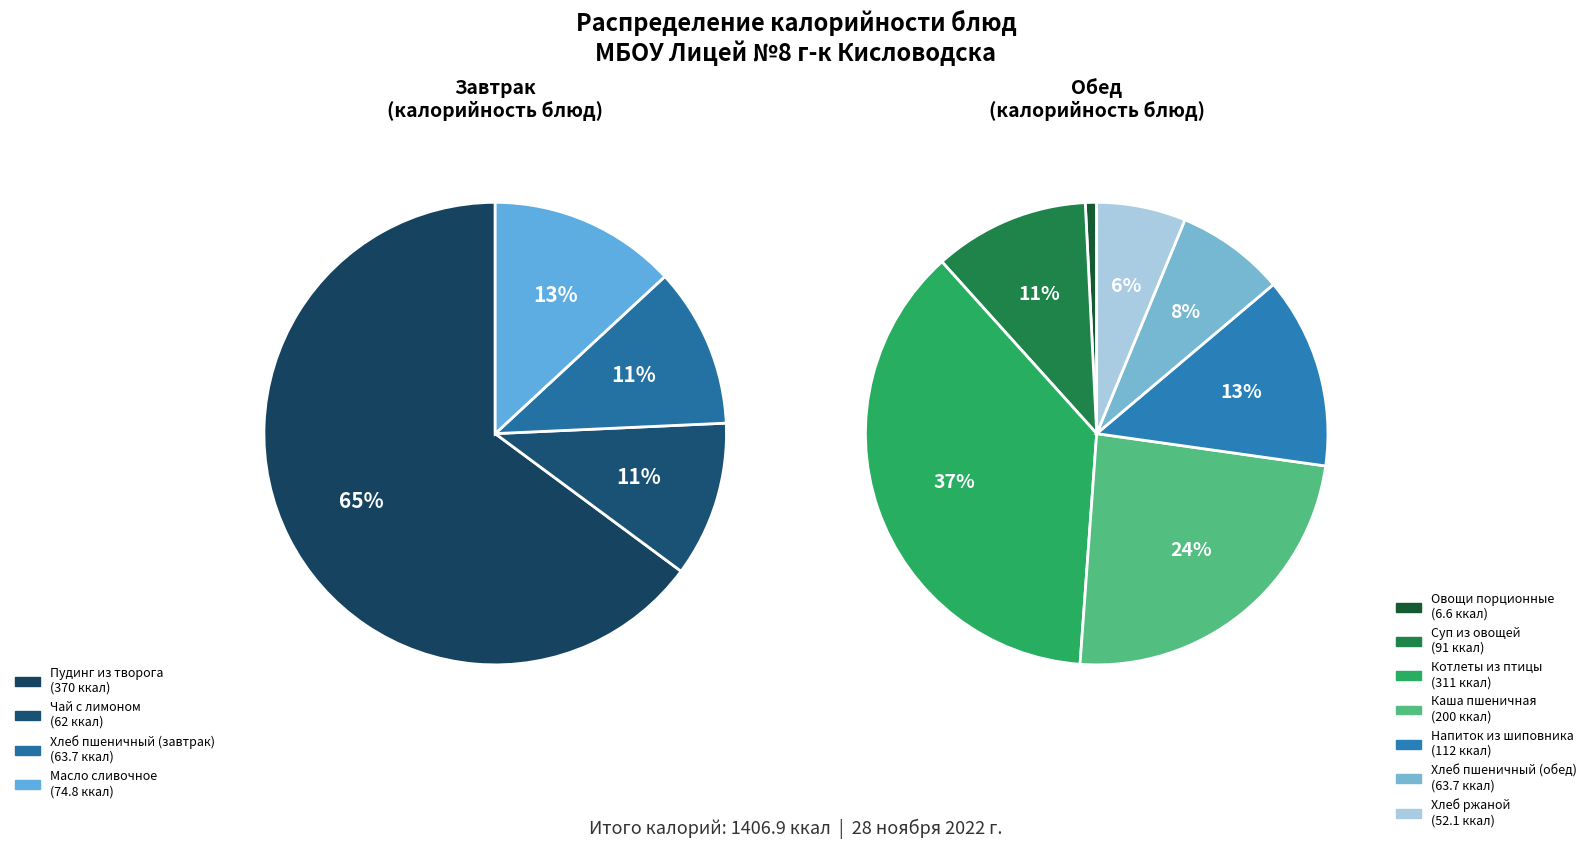

How many segments does this pie chart have?

11